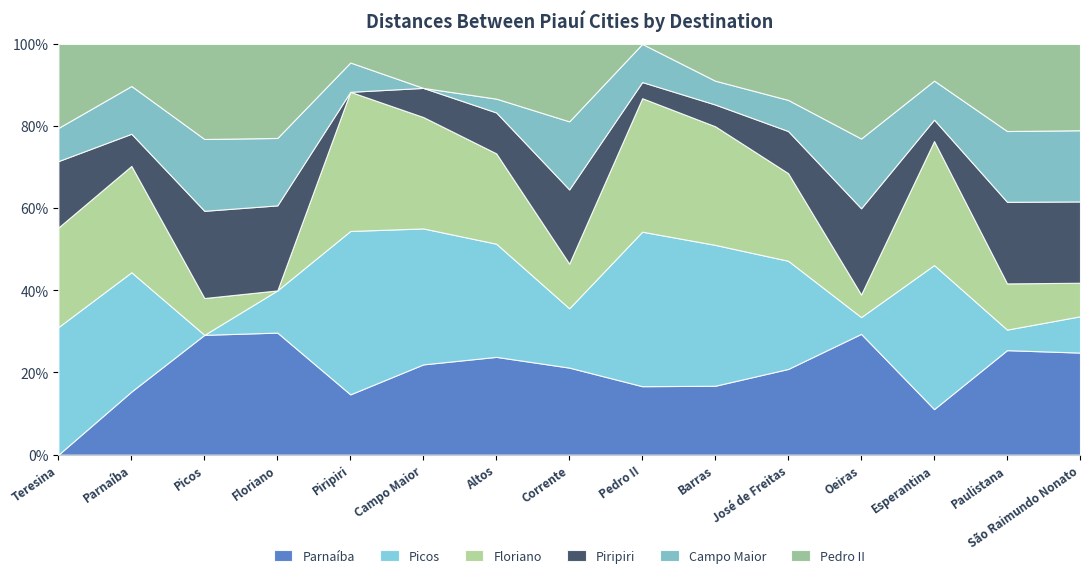

What are all the series names shown in the legend?

Parnaíba, Picos, Floriano, Piripiri, Campo Maior, Pedro II